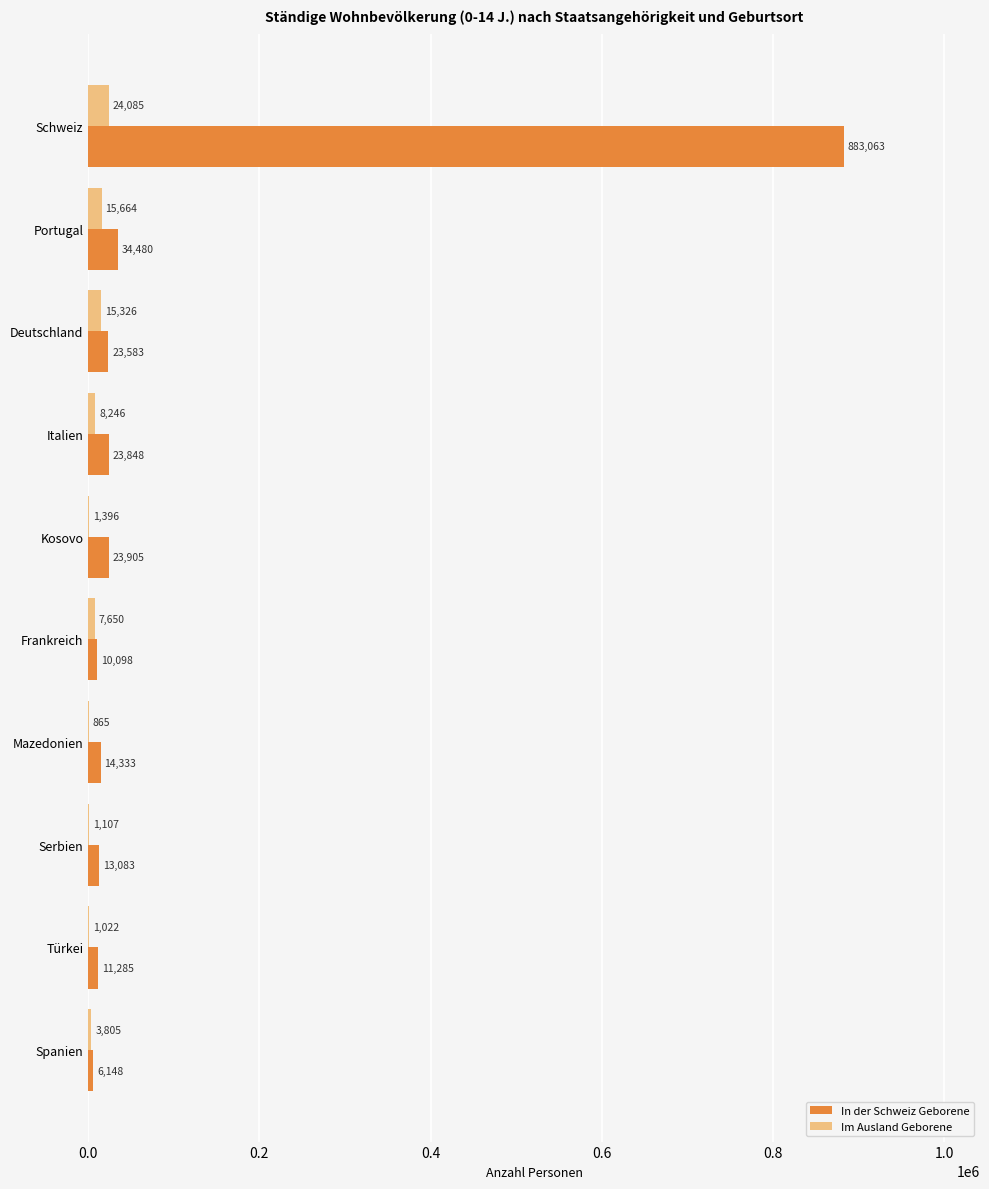

The value of Im Ausland Geborene at Schweiz is 24085. True or false?

True